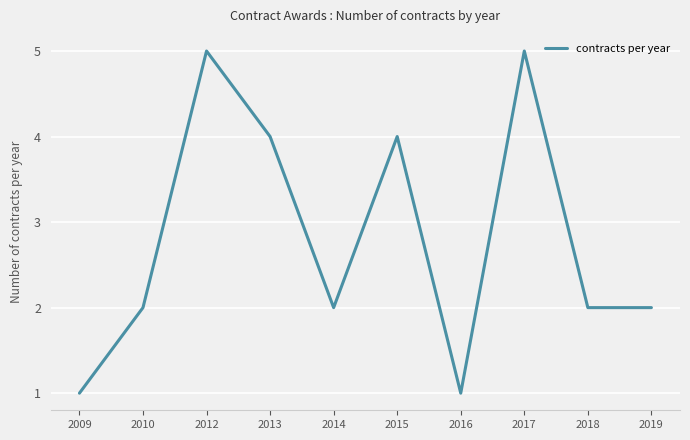

What is the smallest value displayed?

1